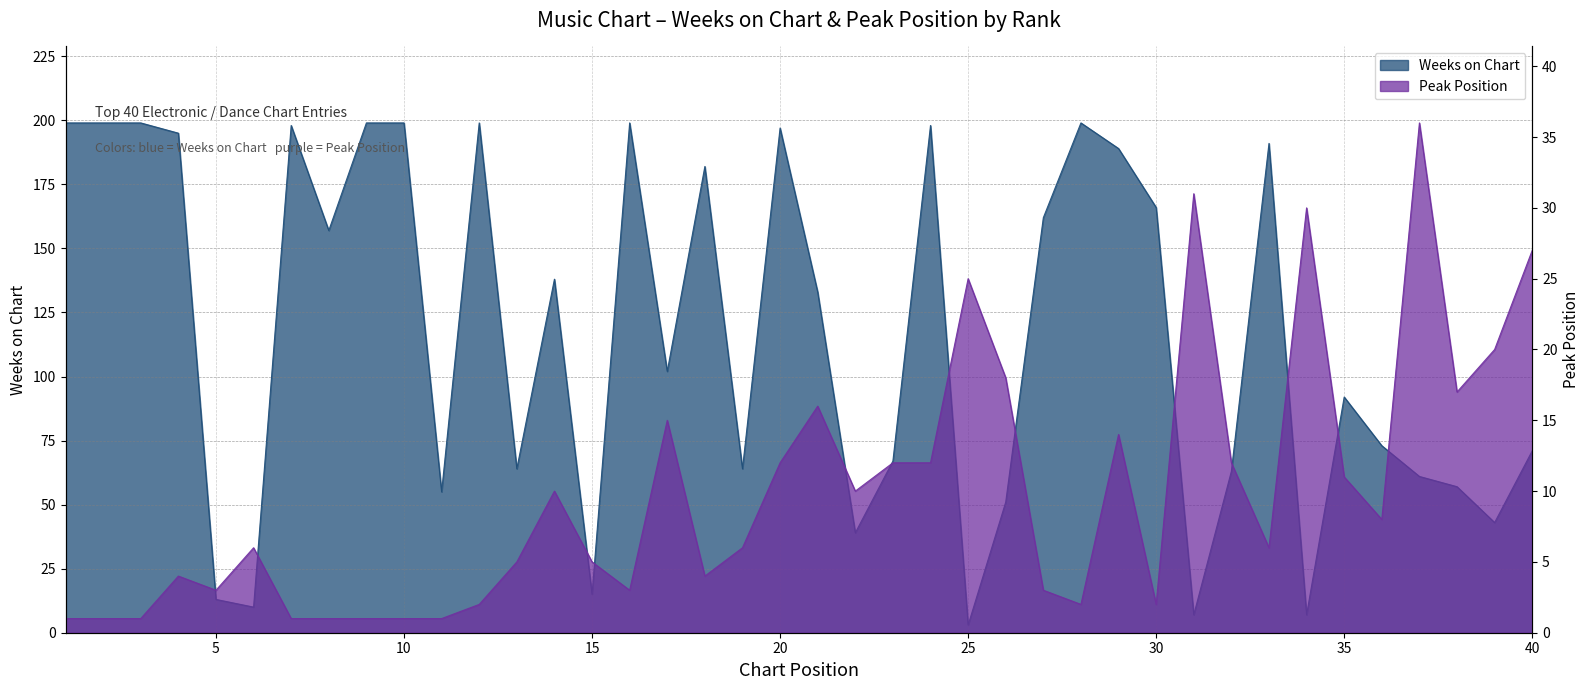

Which has a higher value, 10 or 40?

10